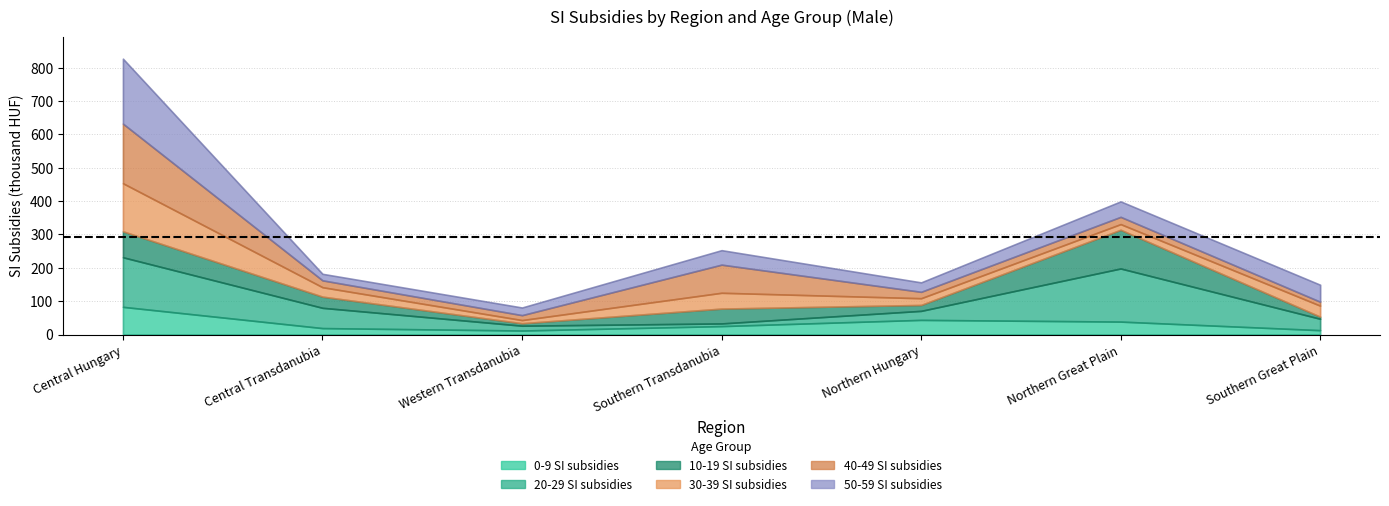

What position from the left is Northern Great Plain?

6